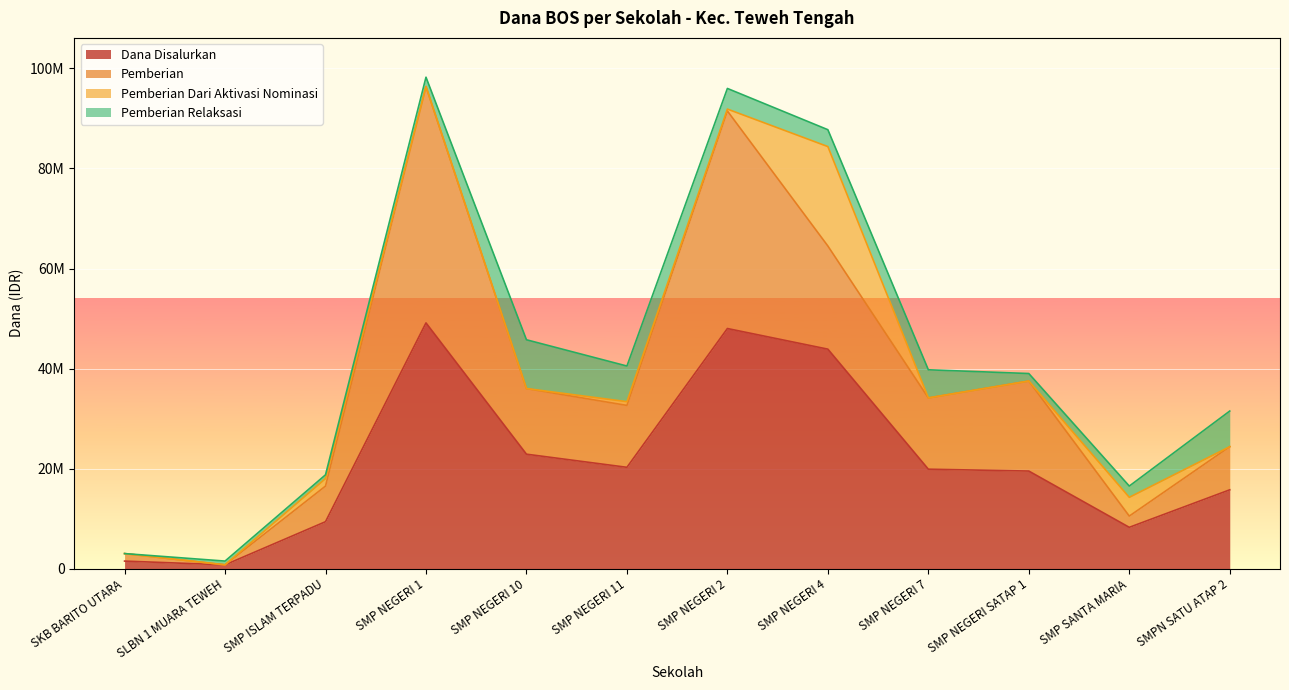

Where is the first local maximum for Dana Disalurkan?

SMP NEGERI 1